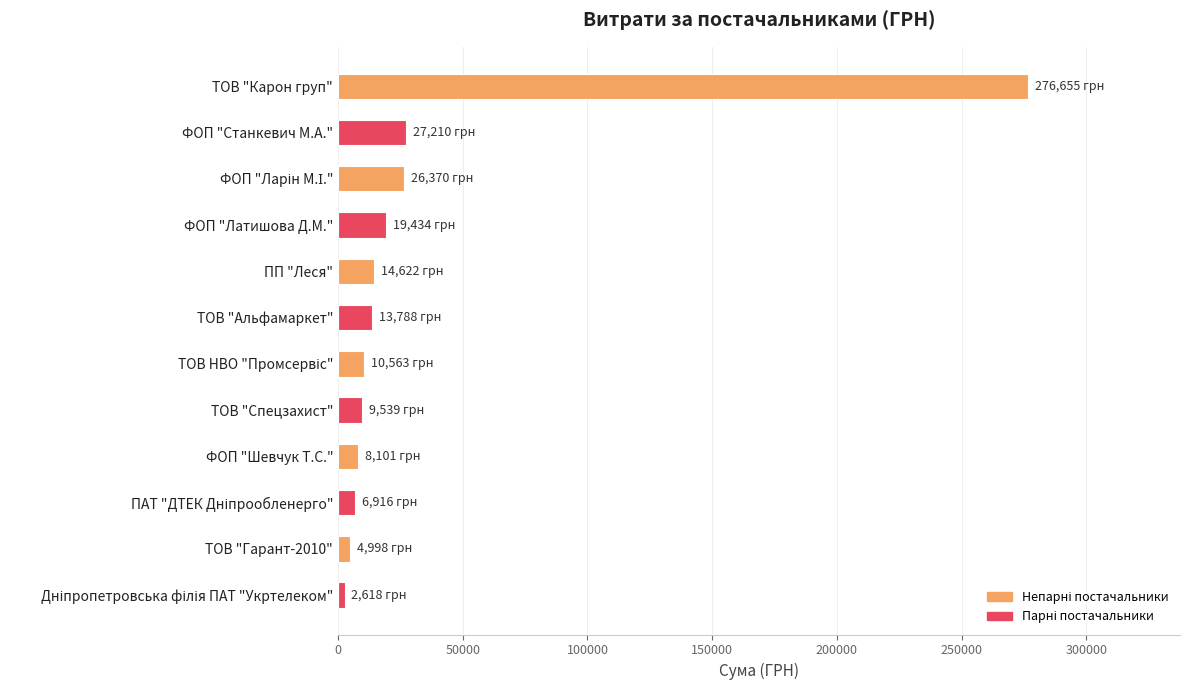

Count the number of categories in the chart.

12